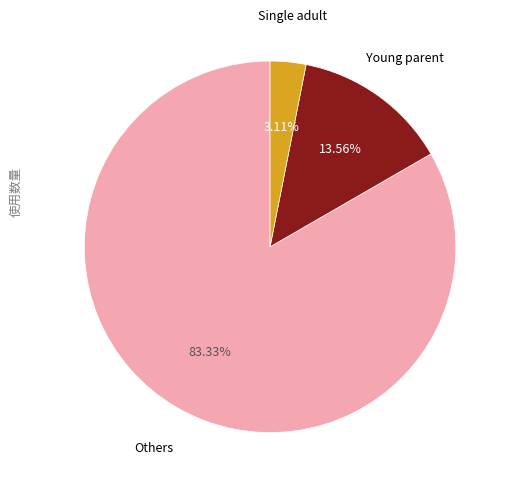

What is the smallest slice in the pie chart?

Single adult